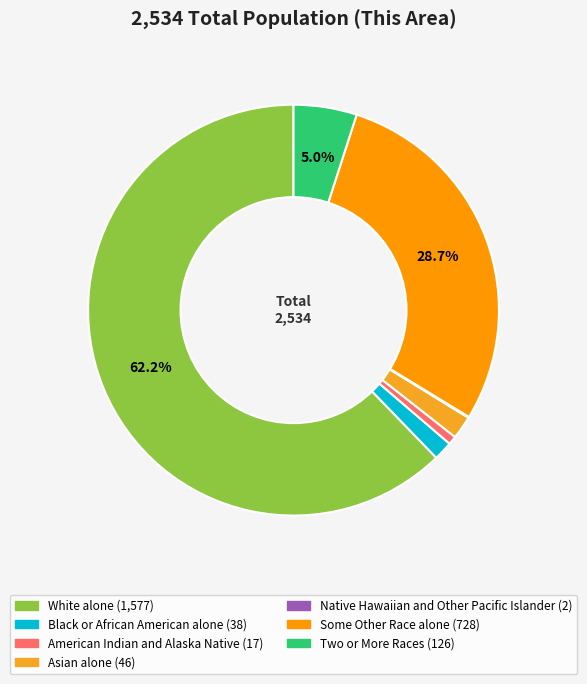

What is the smallest slice in the pie chart?

Native Hawaiian and Other Pacific Islander